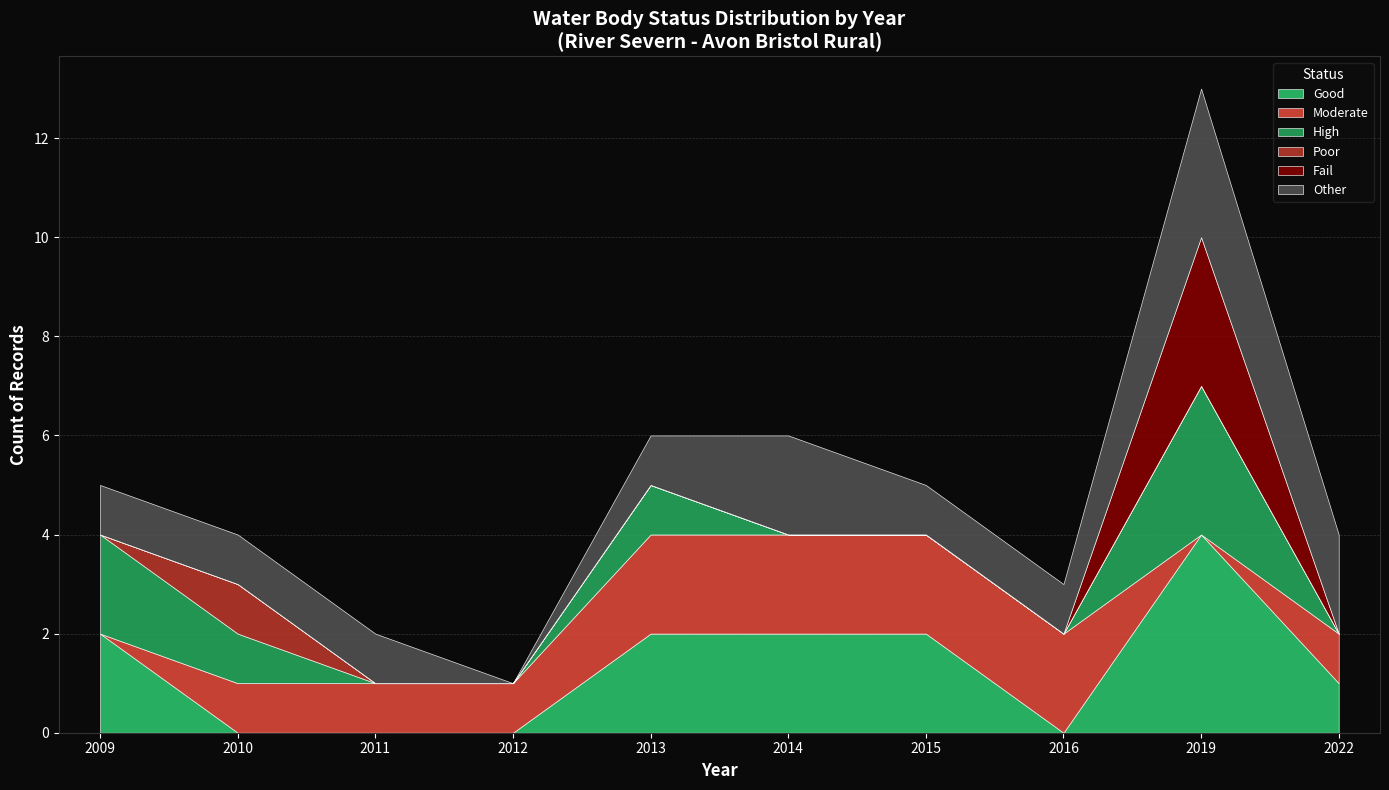

Is it true that Cycle equals 1 at 2015?

False